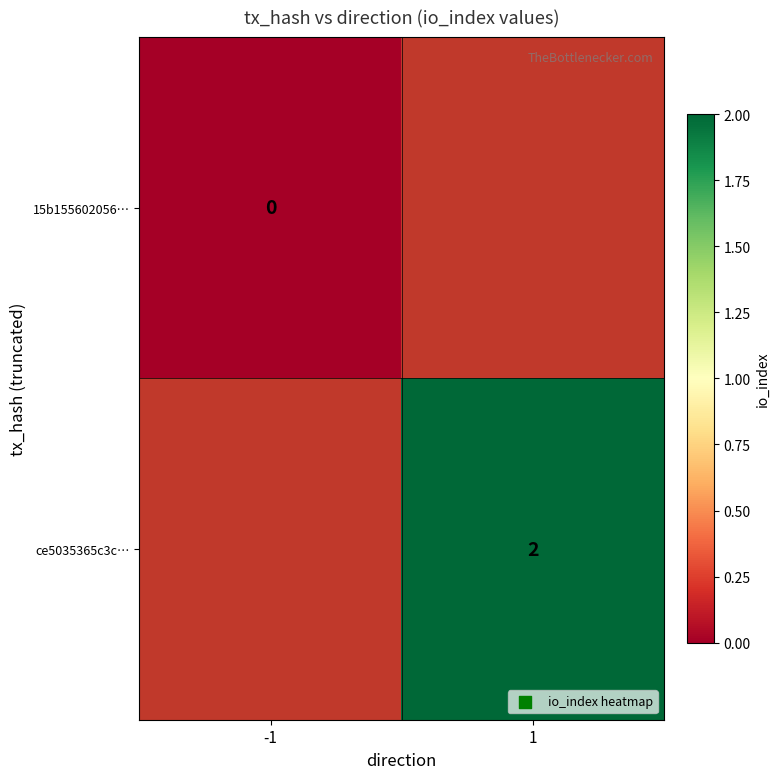

True or false: ce5035365c3c… has a value of 2 at 1.

True